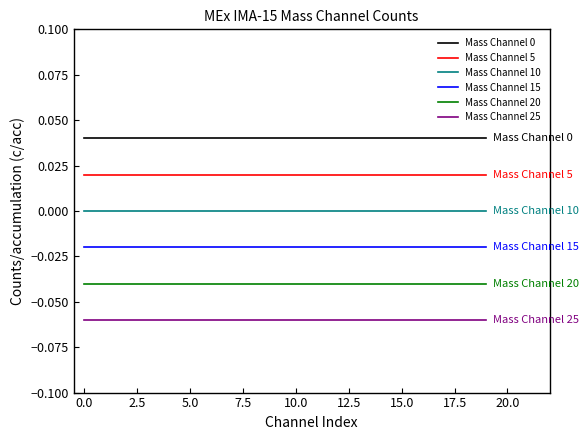

True or false: Mass Channel 25 and Mass Channel 10 intersect in this chart.

False